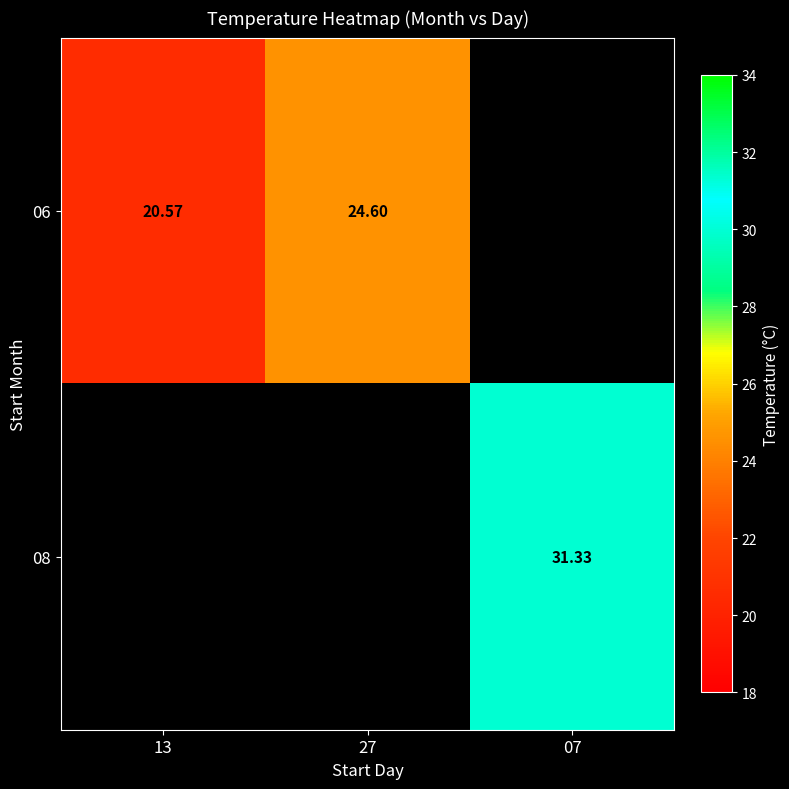

At which category does the chart reach its minimum across all series?

13